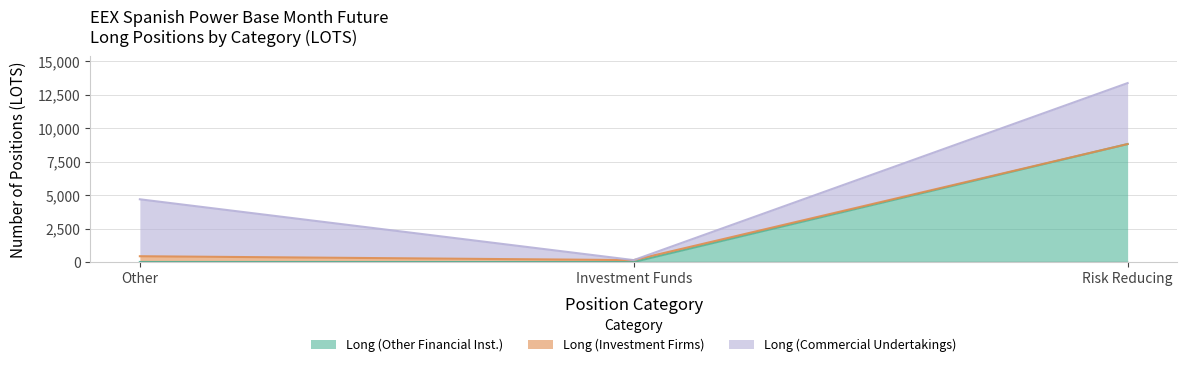

What is the sum of the Long (Other Financial Inst.) values at Risk Reducing and Other?

8807